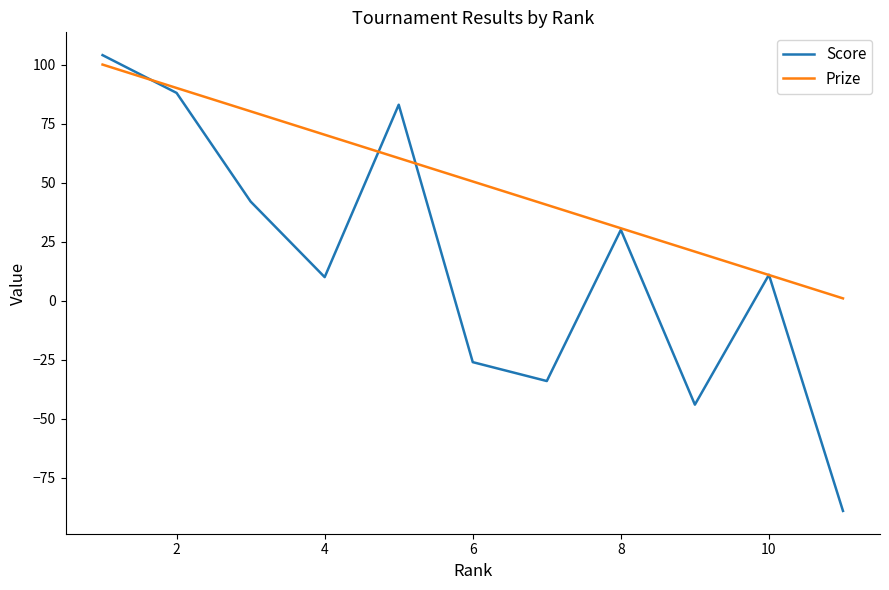

Which series has the widest spread of values?

Score